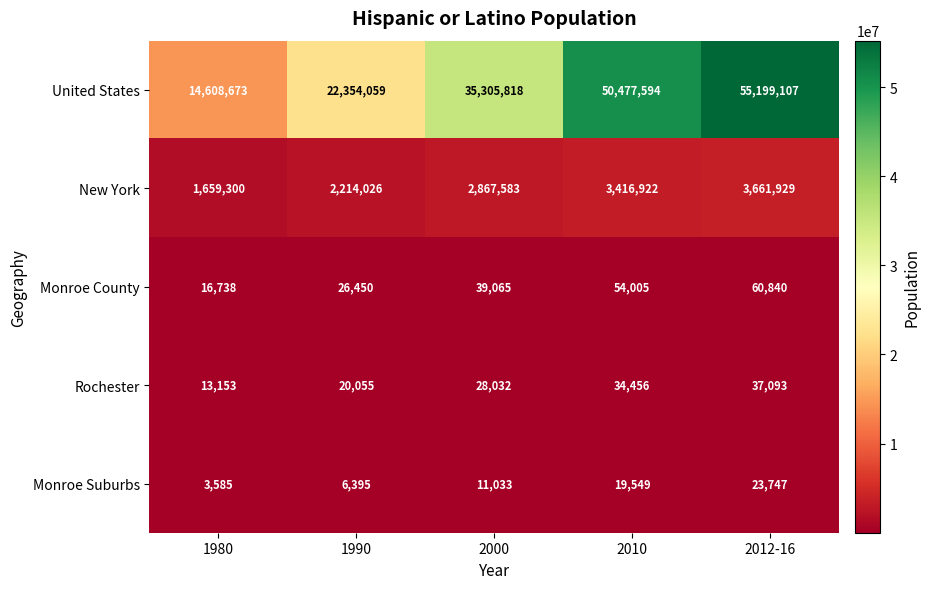

At which label does Rochester reach its minimum?

1980